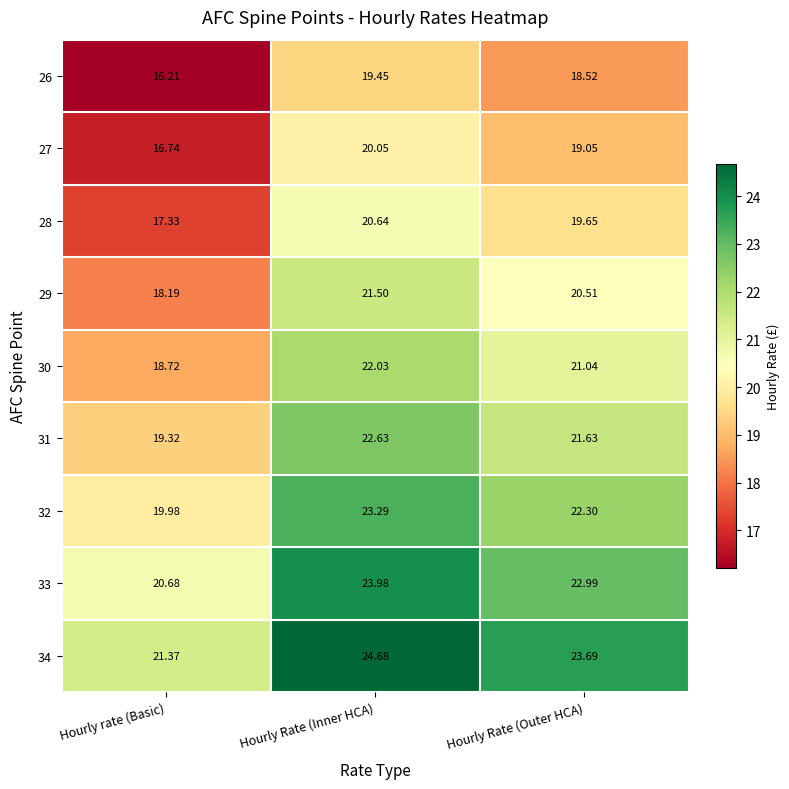

How many series are shown in this chart?

9